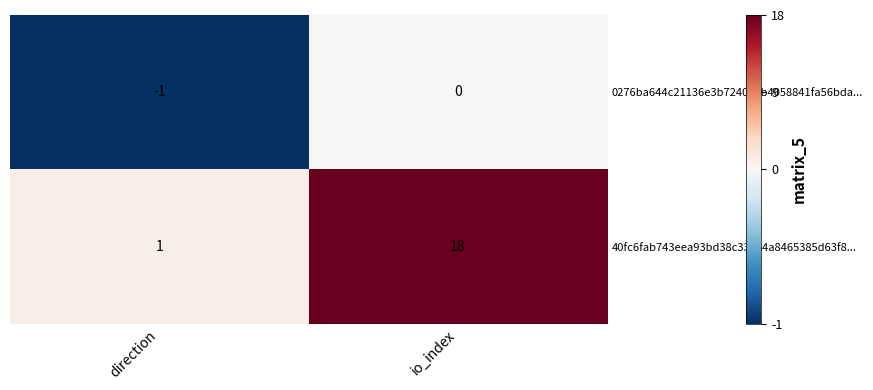

At which label does 0276ba644c21136e3b724047b4058841fa56bda... reach its peak?

io_index